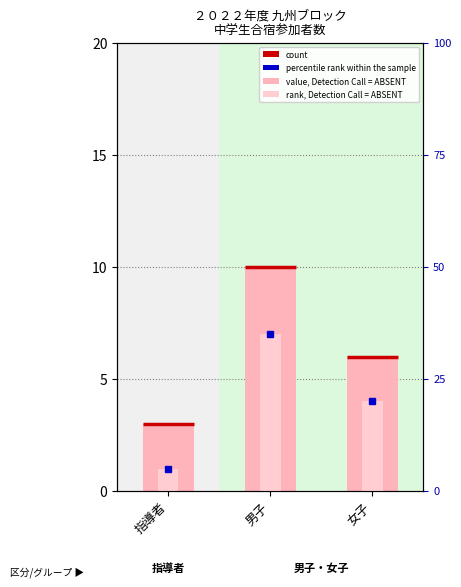

The value of value, Detection Call = ABSENT at 女子 is 6. True or false?

True